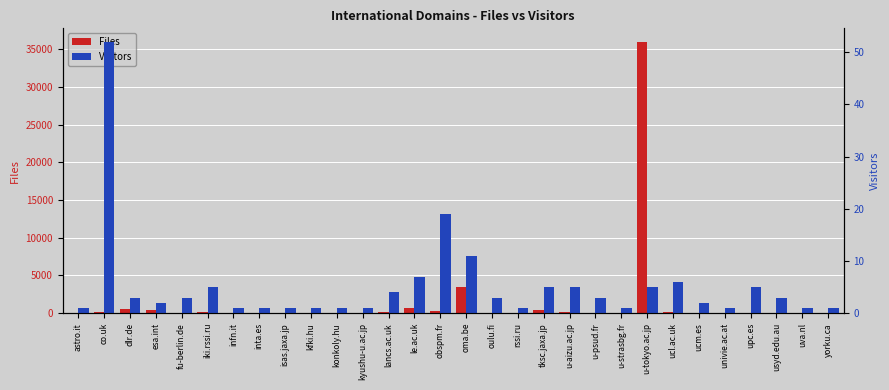

List the labels in order of Files value, smallest first.

rssi.ru, ucm.es, univie.ac.at, uva.nl, infn.it, kyushu-u.ac.jp, konkoly.hu, isas.jaxa.jp, u-strasbg.fr, inta.es, fu-berlin.de, u-psud.fr, astro.it, usyd.edu.au, upc.es, oulu.fi, kfki.hu, yorku.ca, ucl.ac.uk, lancs.ac.uk, u-aizu.ac.jp, co.uk, iki.rssi.ru, obspm.fr, tksc.jaxa.jp, esa.int, dlr.de, le.ac.uk, oma.be, u-tokyo.ac.jp